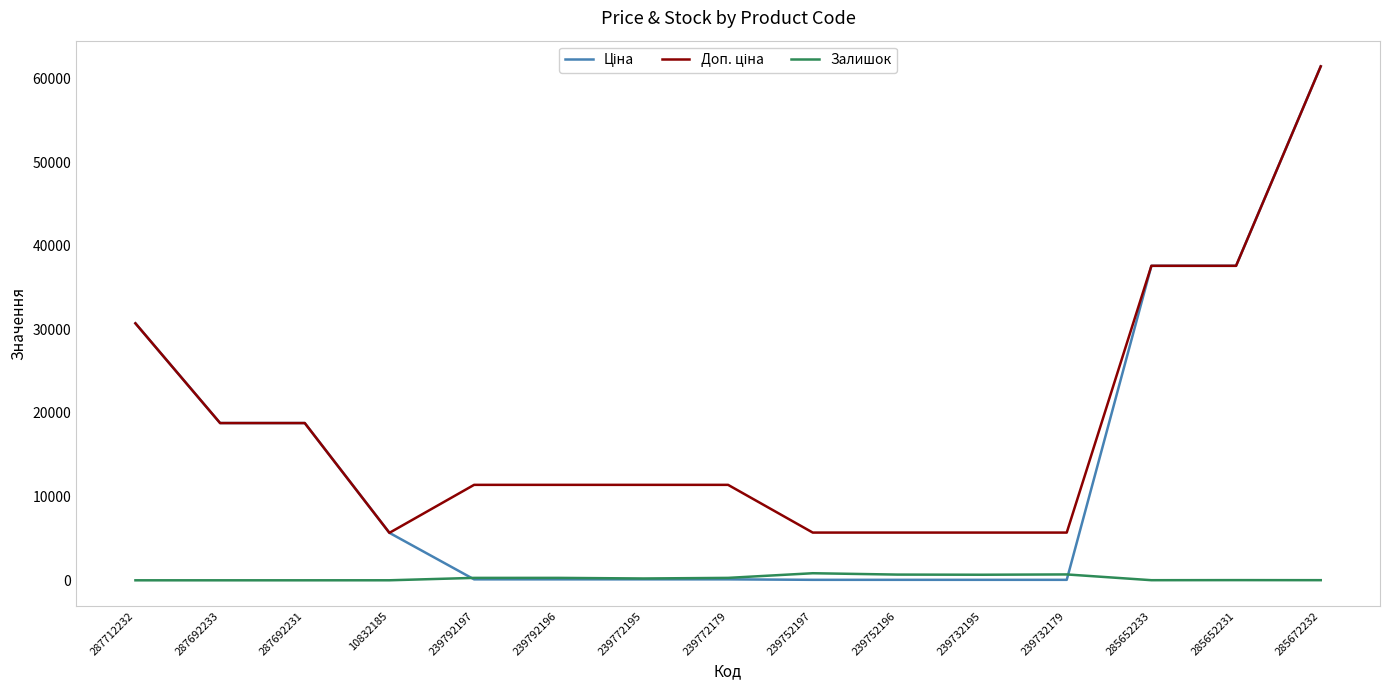

True or false: Залишок has a value of 290.0 at 239772179.

True